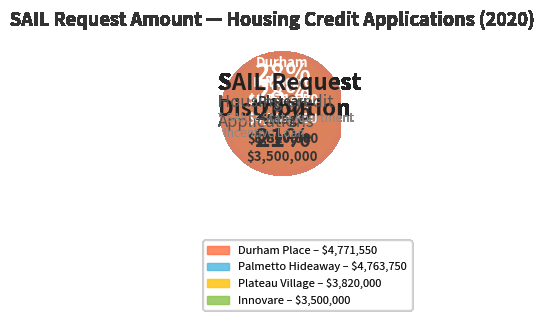

Count the number of slices in the pie.

4